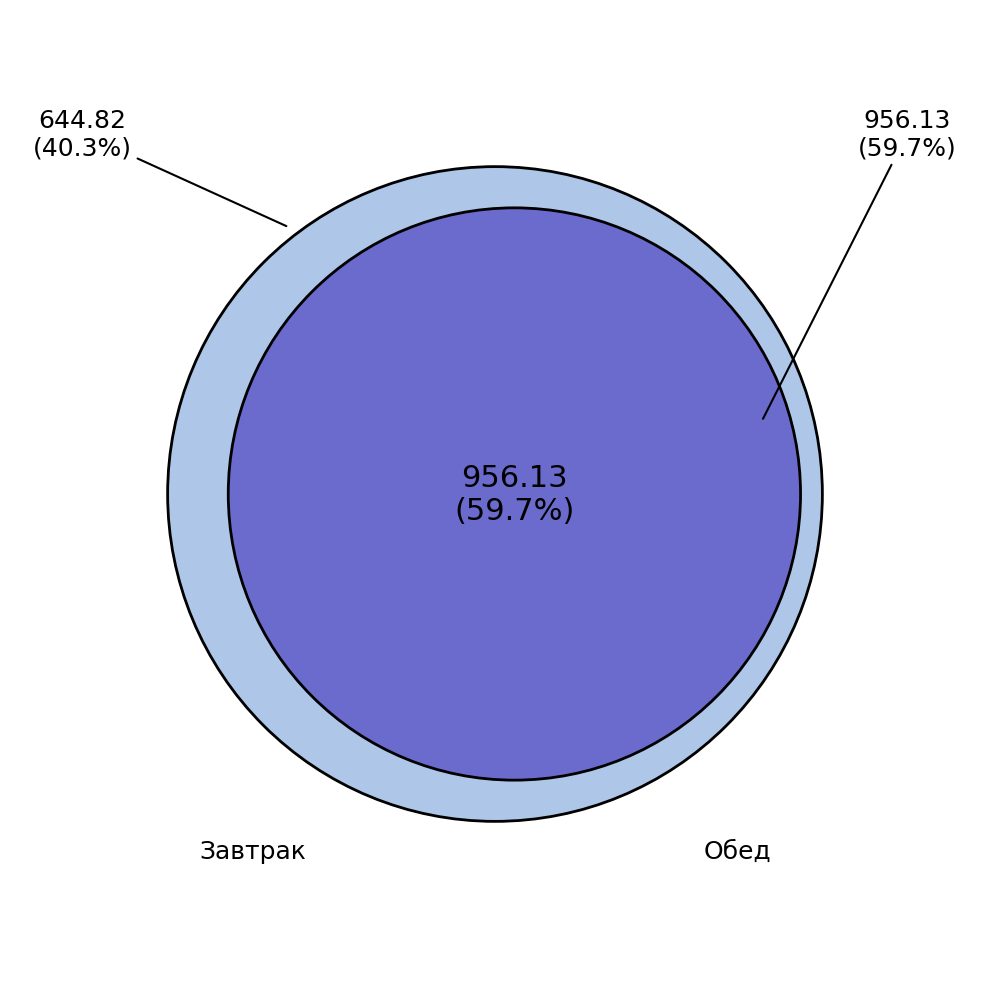

What percentage do Завтрак and Обед together represent?

100.0%